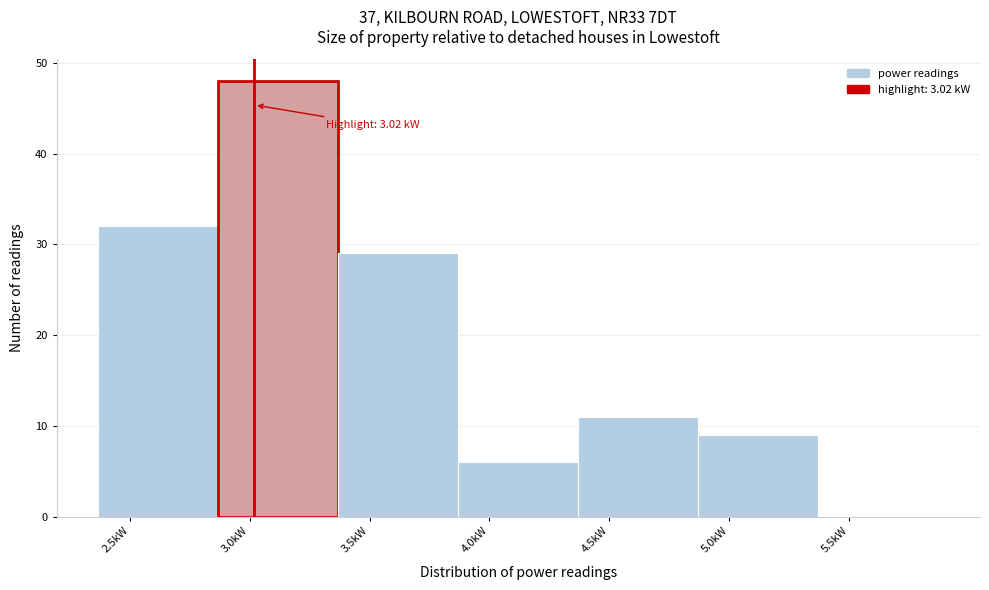

Which range on the x-axis has the tallest bar?

2.87 to 3.37